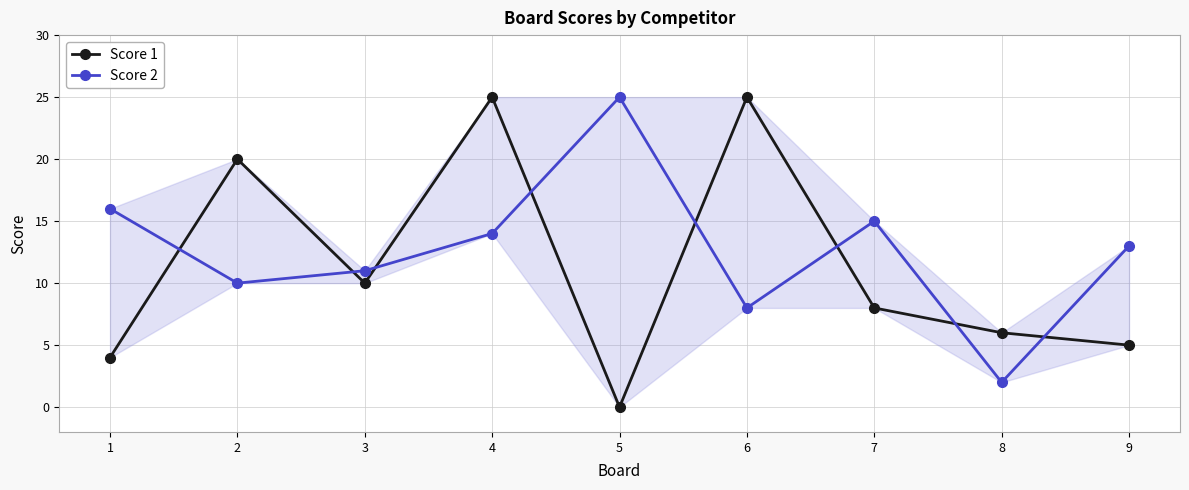

At 1, list the series in order from largest to smallest.

Score 2, Score 1